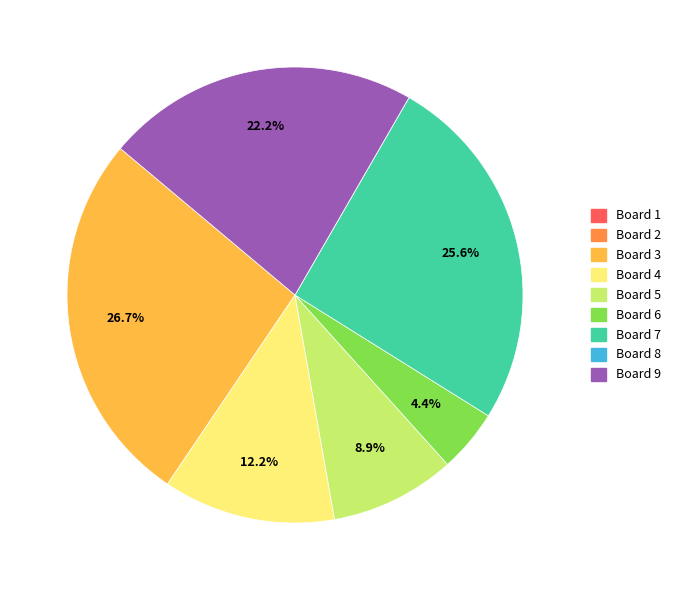

Which has a higher value, Board 3 or Board 5?

Board 3